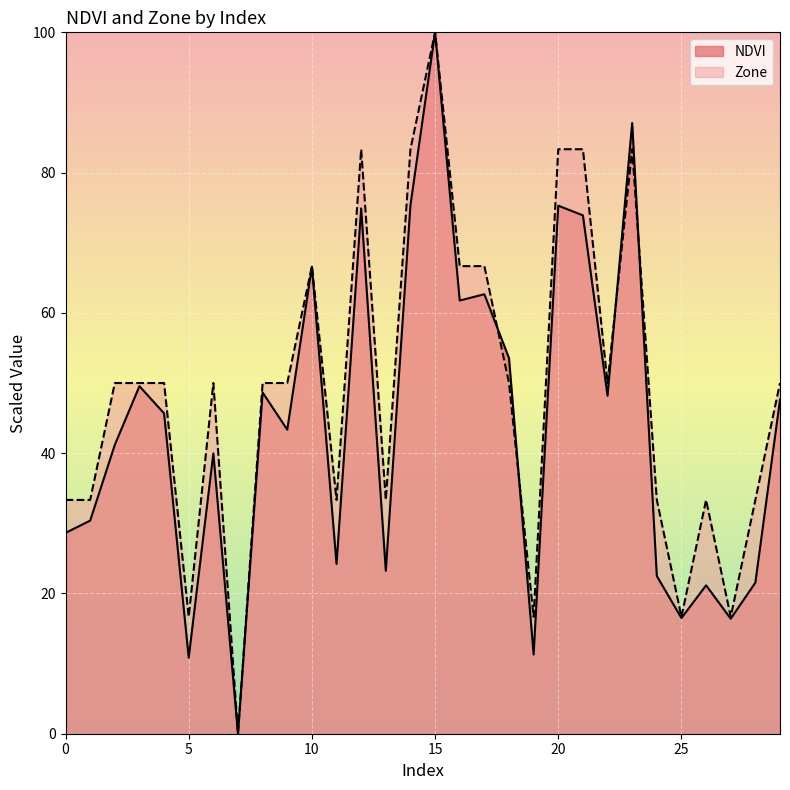

What is the approximate value of NDVI at 14?

75.3